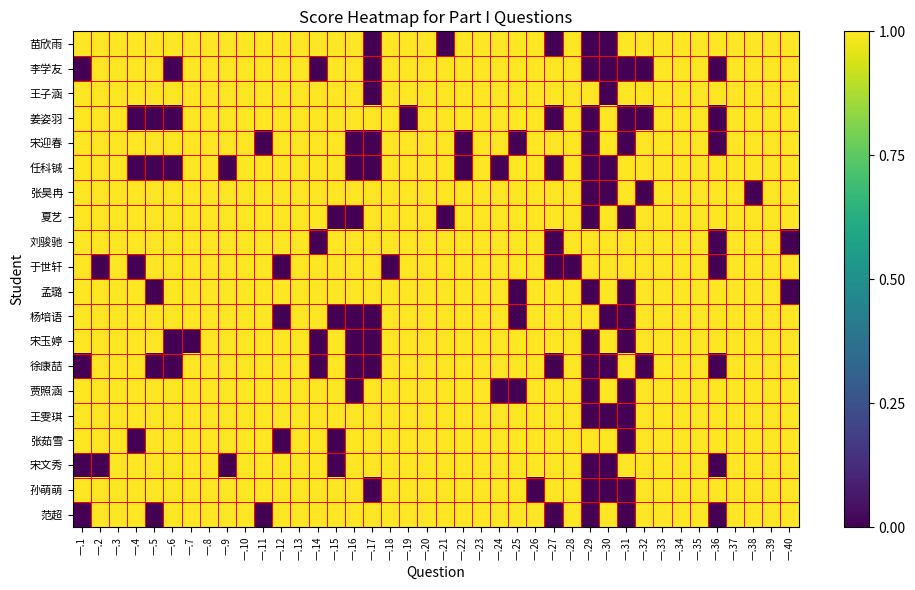

Reading left to right, extract all data points from this chart.

苗欣雨: 一.1=1	一.2=1	一.3=1	一.4=1	一.5=1	一.6=1	一.7=1	一.8=1	一.9=1	一.10=1	一.11=1	一.12=1	一.13=1	一.14=1	一.15=1	一.16=1	一.17=0	一.18=1	一.19=1	一.20=1	一.21=0	一.22=1	一.23=1	一.24=1	一.25=1	一.26=1	一.27=0	一.28=1	一.29=0	一.30=0	一.31=1	一.32=1	一.33=1	一.34=1	一.35=1	一.36=1	一.37=1	一.38=1	一.39=1	一.40=1
李学友: 一.1=0	一.2=1	一.3=1	一.4=1	一.5=1	一.6=0	一.7=1	一.8=1	一.9=1	一.10=1	一.11=1	一.12=1	一.13=1	一.14=0	一.15=1	一.16=1	一.17=0	一.18=1	一.19=1	一.20=1	一.21=1	一.22=1	一.23=1	一.24=1	一.25=1	一.26=1	一.27=1	一.28=1	一.29=0	一.30=0	一.31=0	一.32=0	一.33=1	一.34=1	一.35=1	一.36=0	一.37=1	一.38=1	一.39=1	一.40=1
王子涵: 一.1=1	一.2=1	一.3=1	一.4=1	一.5=1	一.6=1	一.7=1	一.8=1	一.9=1	一.10=1	一.11=1	一.12=1	一.13=1	一.14=1	一.15=1	一.16=1	一.17=0	一.18=1	一.19=1	一.20=1	一.21=1	一.22=1	一.23=1	一.24=1	一.25=1	一.26=1	一.27=1	一.28=1	一.29=1	一.30=0	一.31=1	一.32=1	一.33=1	一.34=1	一.35=1	一.36=1	一.37=1	一.38=1	一.39=1	一.40=1
姜姿羽: 一.1=1	一.2=1	一.3=1	一.4=0	一.5=0	一.6=0	一.7=1	一.8=1	一.9=1	一.10=1	一.11=1	一.12=1	一.13=1	一.14=1	一.15=1	一.16=1	一.17=1	一.18=1	一.19=0	一.20=1	一.21=1	一.22=1	一.23=1	一.24=1	一.25=1	一.26=1	一.27=0	一.28=1	一.29=0	一.30=1	一.31=0	一.32=0	一.33=1	一.34=1	一.35=1	一.36=0	一.37=1	一.38=1	一.39=1	一.40=1
宋迎春: 一.1=1	一.2=1	一.3=1	一.4=1	一.5=1	一.6=1	一.7=1	一.8=1	一.9=1	一.10=1	一.11=0	一.12=1	一.13=1	一.14=1	一.15=1	一.16=0	一.17=0	一.18=1	一.19=1	一.20=1	一.21=1	一.22=0	一.23=1	一.24=1	一.25=0	一.26=1	一.27=1	一.28=1	一.29=0	一.30=1	一.31=0	一.32=1	一.33=1	一.34=1	一.35=1	一.36=0	一.37=1	一.38=1	一.39=1	一.40=1
任科铖: 一.1=1	一.2=1	一.3=1	一.4=0	一.5=0	一.6=0	一.7=1	一.8=1	一.9=0	一.10=1	一.11=1	一.12=1	一.13=1	一.14=1	一.15=1	一.16=0	一.17=0	一.18=1	一.19=1	一.20=1	一.21=1	一.22=0	一.23=1	一.24=0	一.25=1	一.26=1	一.27=0	一.28=1	一.29=0	一.30=0	一.31=1	一.32=1	一.33=1	一.34=1	一.35=1	一.36=1	一.37=1	一.38=1	一.39=1	一.40=1
张昊冉: 一.1=1	一.2=1	一.3=1	一.4=1	一.5=1	一.6=1	一.7=1	一.8=1	一.9=1	一.10=1	一.11=1	一.12=1	一.13=1	一.14=1	一.15=1	一.16=1	一.17=1	一.18=1	一.19=1	一.20=1	一.21=1	一.22=1	一.23=1	一.24=1	一.25=1	一.26=1	一.27=1	一.28=1	一.29=0	一.30=0	一.31=1	一.32=0	一.33=1	一.34=1	一.35=1	一.36=1	一.37=1	一.38=0	一.39=1	一.40=1
夏艺: 一.1=1	一.2=1	一.3=1	一.4=1	一.5=1	一.6=1	一.7=1	一.8=1	一.9=1	一.10=1	一.11=1	一.12=1	一.13=1	一.14=1	一.15=0	一.16=0	一.17=1	一.18=1	一.19=1	一.20=1	一.21=0	一.22=1	一.23=1	一.24=1	一.25=1	一.26=1	一.27=1	一.28=1	一.29=0	一.30=1	一.31=0	一.32=1	一.33=1	一.34=1	一.35=1	一.36=1	一.37=1	一.38=1	一.39=1	一.40=1
刘骏驰: 一.1=1	一.2=1	一.3=1	一.4=1	一.5=1	一.6=1	一.7=1	一.8=1	一.9=1	一.10=1	一.11=1	一.12=1	一.13=1	一.14=0	一.15=1	一.16=1	一.17=1	一.18=1	一.19=1	一.20=1	一.21=1	一.22=1	一.23=1	一.24=1	一.25=1	一.26=1	一.27=0	一.28=1	一.29=1	一.30=1	一.31=1	一.32=1	一.33=1	一.34=1	一.35=1	一.36=0	一.37=1	一.38=1	一.39=1	一.40=0
于世轩: 一.1=1	一.2=0	一.3=1	一.4=0	一.5=1	一.6=1	一.7=1	一.8=1	一.9=1	一.10=1	一.11=1	一.12=0	一.13=1	一.14=1	一.15=1	一.16=1	一.17=1	一.18=0	一.19=1	一.20=1	一.21=1	一.22=1	一.23=1	一.24=1	一.25=1	一.26=1	一.27=0	一.28=0	一.29=1	一.30=1	一.31=1	一.32=1	一.33=1	一.34=1	一.35=1	一.36=0	一.37=1	一.38=1	一.39=1	一.40=1
孟璐: 一.1=1	一.2=1	一.3=1	一.4=1	一.5=0	一.6=1	一.7=1	一.8=1	一.9=1	一.10=1	一.11=1	一.12=1	一.13=1	一.14=1	一.15=1	一.16=1	一.17=1	一.18=1	一.19=1	一.20=1	一.21=1	一.22=1	一.23=1	一.24=1	一.25=0	一.26=1	一.27=1	一.28=1	一.29=0	一.30=1	一.31=0	一.32=1	一.33=1	一.34=1	一.35=1	一.36=1	一.37=1	一.38=1	一.39=1	一.40=0
杨培语: 一.1=1	一.2=1	一.3=1	一.4=1	一.5=1	一.6=1	一.7=1	一.8=1	一.9=1	一.10=1	一.11=1	一.12=0	一.13=1	一.14=1	一.15=0	一.16=0	一.17=0	一.18=1	一.19=1	一.20=1	一.21=1	一.22=1	一.23=1	一.24=1	一.25=0	一.26=1	一.27=1	一.28=1	一.29=1	一.30=0	一.31=0	一.32=1	一.33=1	一.34=1	一.35=1	一.36=1	一.37=1	一.38=1	一.39=1	一.40=1
宋玉婷: 一.1=1	一.2=1	一.3=1	一.4=1	一.5=1	一.6=0	一.7=0	一.8=1	一.9=1	一.10=1	一.11=1	一.12=1	一.13=1	一.14=0	一.15=1	一.16=0	一.17=0	一.18=1	一.19=1	一.20=1	一.21=1	一.22=1	一.23=1	一.24=1	一.25=1	一.26=1	一.27=1	一.28=1	一.29=0	一.30=1	一.31=0	一.32=1	一.33=1	一.34=1	一.35=1	一.36=1	一.37=1	一.38=1	一.39=1	一.40=1
徐康喆: 一.1=0	一.2=1	一.3=1	一.4=1	一.5=0	一.6=0	一.7=1	一.8=1	一.9=1	一.10=1	一.11=1	一.12=1	一.13=1	一.14=0	一.15=1	一.16=0	一.17=0	一.18=1	一.19=1	一.20=1	一.21=1	一.22=1	一.23=1	一.24=1	一.25=1	一.26=1	一.27=0	一.28=1	一.29=0	一.30=0	一.31=1	一.32=0	一.33=1	一.34=1	一.35=1	一.36=0	一.37=1	一.38=1	一.39=1	一.40=1
贾照涵: 一.1=1	一.2=1	一.3=1	一.4=1	一.5=1	一.6=1	一.7=1	一.8=1	一.9=1	一.10=1	一.11=1	一.12=1	一.13=1	一.14=1	一.15=1	一.16=0	一.17=1	一.18=1	一.19=1	一.20=1	一.21=1	一.22=1	一.23=1	一.24=0	一.25=0	一.26=1	一.27=1	一.28=1	一.29=0	一.30=1	一.31=0	一.32=1	一.33=1	一.34=1	一.35=1	一.36=1	一.37=1	一.38=1	一.39=1	一.40=1
王雯琪: 一.1=1	一.2=1	一.3=1	一.4=1	一.5=1	一.6=1	一.7=1	一.8=1	一.9=1	一.10=1	一.11=1	一.12=1	一.13=1	一.14=1	一.15=1	一.16=1	一.17=1	一.18=1	一.19=1	一.20=1	一.21=1	一.22=1	一.23=1	一.24=1	一.25=1	一.26=1	一.27=1	一.28=1	一.29=0	一.30=0	一.31=0	一.32=1	一.33=1	一.34=1	一.35=1	一.36=1	一.37=1	一.38=1	一.39=1	一.40=1
张茹雪: 一.1=1	一.2=1	一.3=1	一.4=0	一.5=1	一.6=1	一.7=1	一.8=1	一.9=1	一.10=1	一.11=1	一.12=0	一.13=1	一.14=1	一.15=0	一.16=1	一.17=1	一.18=1	一.19=1	一.20=1	一.21=1	一.22=1	一.23=1	一.24=1	一.25=1	一.26=1	一.27=1	一.28=1	一.29=1	一.30=1	一.31=0	一.32=1	一.33=1	一.34=1	一.35=1	一.36=1	一.37=1	一.38=1	一.39=1	一.40=1
宋文秀: 一.1=0	一.2=0	一.3=1	一.4=1	一.5=1	一.6=1	一.7=1	一.8=1	一.9=0	一.10=1	一.11=1	一.12=1	一.13=1	一.14=1	一.15=0	一.16=1	一.17=1	一.18=1	一.19=1	一.20=1	一.21=1	一.22=1	一.23=1	一.24=1	一.25=1	一.26=1	一.27=1	一.28=1	一.29=0	一.30=0	一.31=1	一.32=1	一.33=1	一.34=1	一.35=1	一.36=0	一.37=1	一.38=1	一.39=1	一.40=1
孙萌萌: 一.1=1	一.2=1	一.3=1	一.4=1	一.5=1	一.6=1	一.7=1	一.8=1	一.9=1	一.10=1	一.11=1	一.12=1	一.13=1	一.14=1	一.15=1	一.16=1	一.17=0	一.18=1	一.19=1	一.20=1	一.21=1	一.22=1	一.23=1	一.24=1	一.25=1	一.26=0	一.27=1	一.28=1	一.29=0	一.30=0	一.31=0	一.32=1	一.33=1	一.34=1	一.35=1	一.36=1	一.37=1	一.38=1	一.39=1	一.40=1
范超: 一.1=0	一.2=1	一.3=1	一.4=1	一.5=0	一.6=1	一.7=1	一.8=1	一.9=1	一.10=1	一.11=0	一.12=1	一.13=1	一.14=1	一.15=1	一.16=1	一.17=1	一.18=1	一.19=1	一.20=1	一.21=1	一.22=1	一.23=1	一.24=1	一.25=1	一.26=1	一.27=0	一.28=1	一.29=0	一.30=1	一.31=0	一.32=1	一.33=1	一.34=1	一.35=1	一.36=0	一.37=1	一.38=1	一.39=1	一.40=1